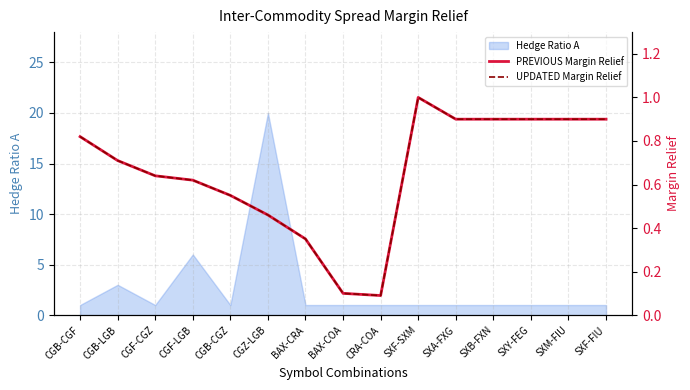

At which label is Hedge Ratio A closest to 10?

CGF-LGB